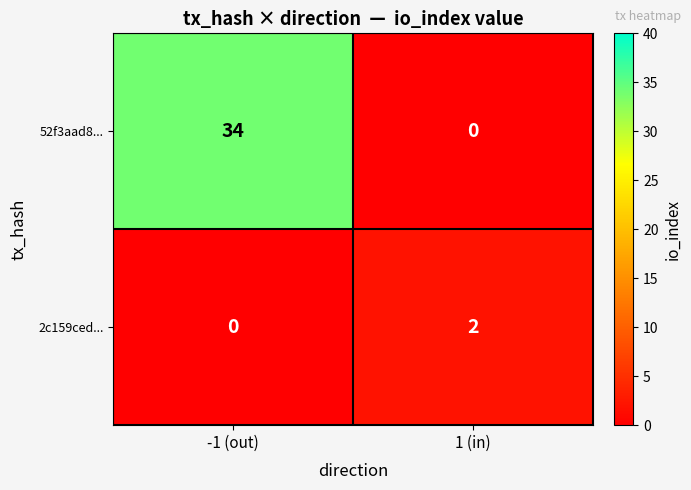

Which series has the largest total across all categories?

52f3aad8...